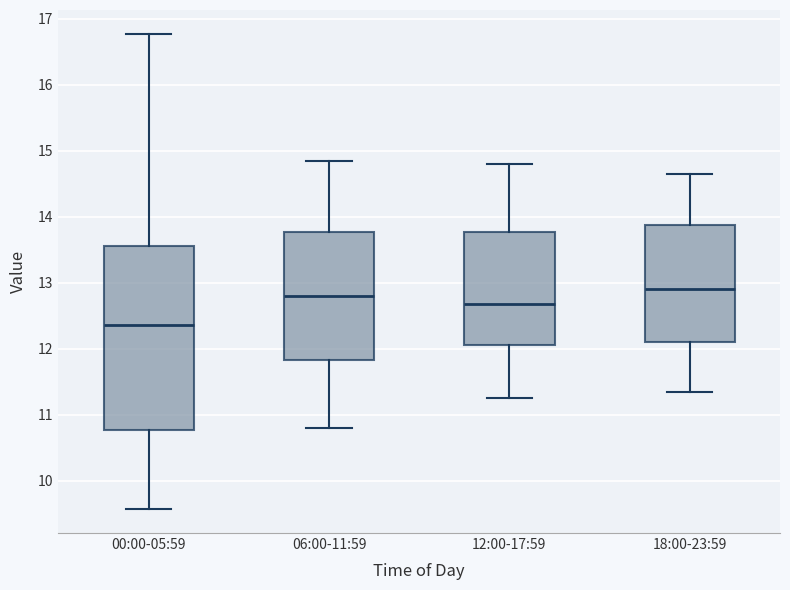

Where does the median line of the box for 12:00-17:59 sit on the y-axis? The values are not printed on the chart, so give them approximately, as read against the axis.

12.7